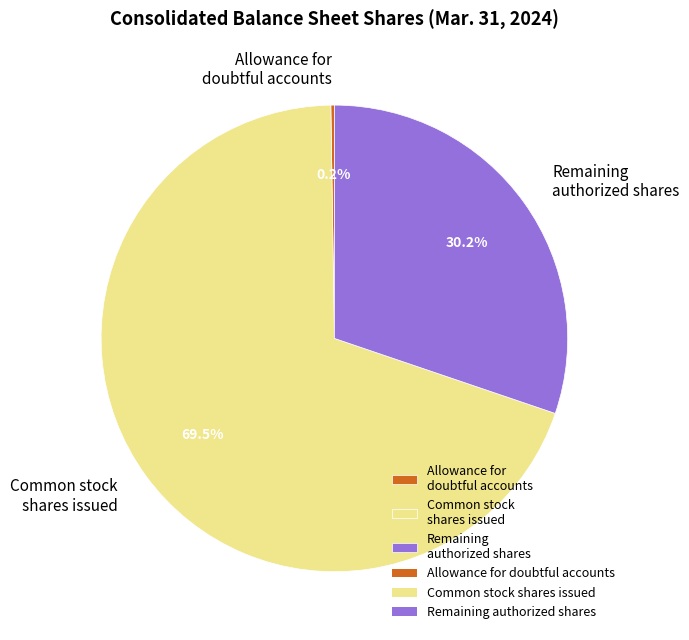

Is the sum of Remaining authorized shares and Common stock shares issued greater than half?

Yes